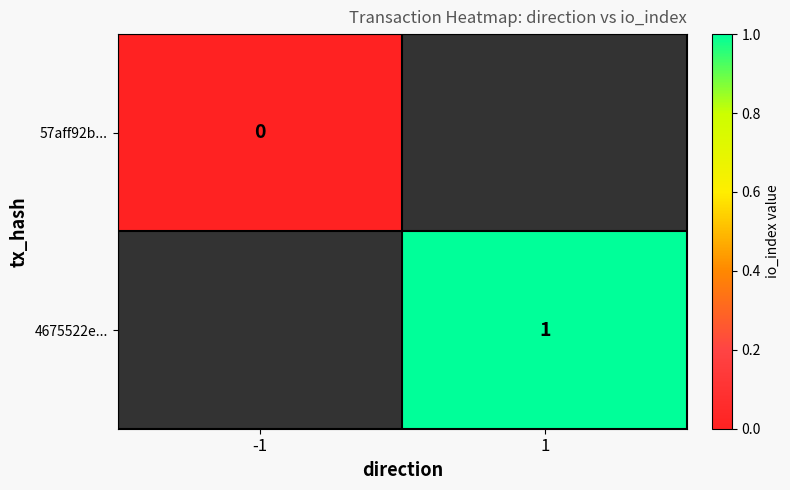

The value of 4675522e... at 1 is 0. True or false?

False